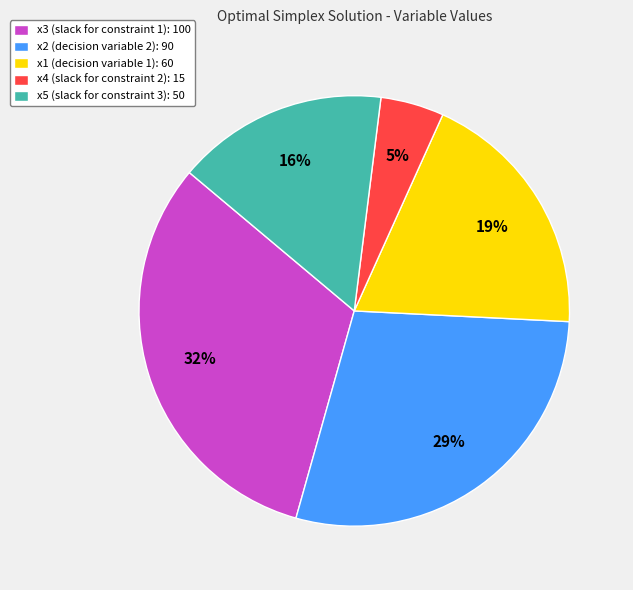

What percentage is the x2 slice, to the nearest percent?

29%